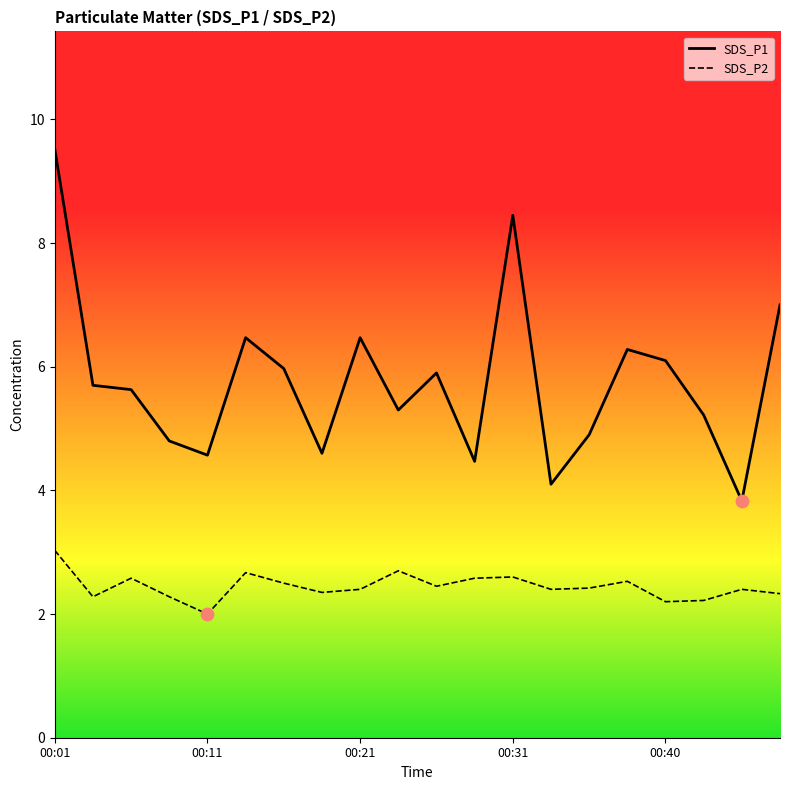

What are all the series names shown in the legend?

SDS_P1, SDS_P2